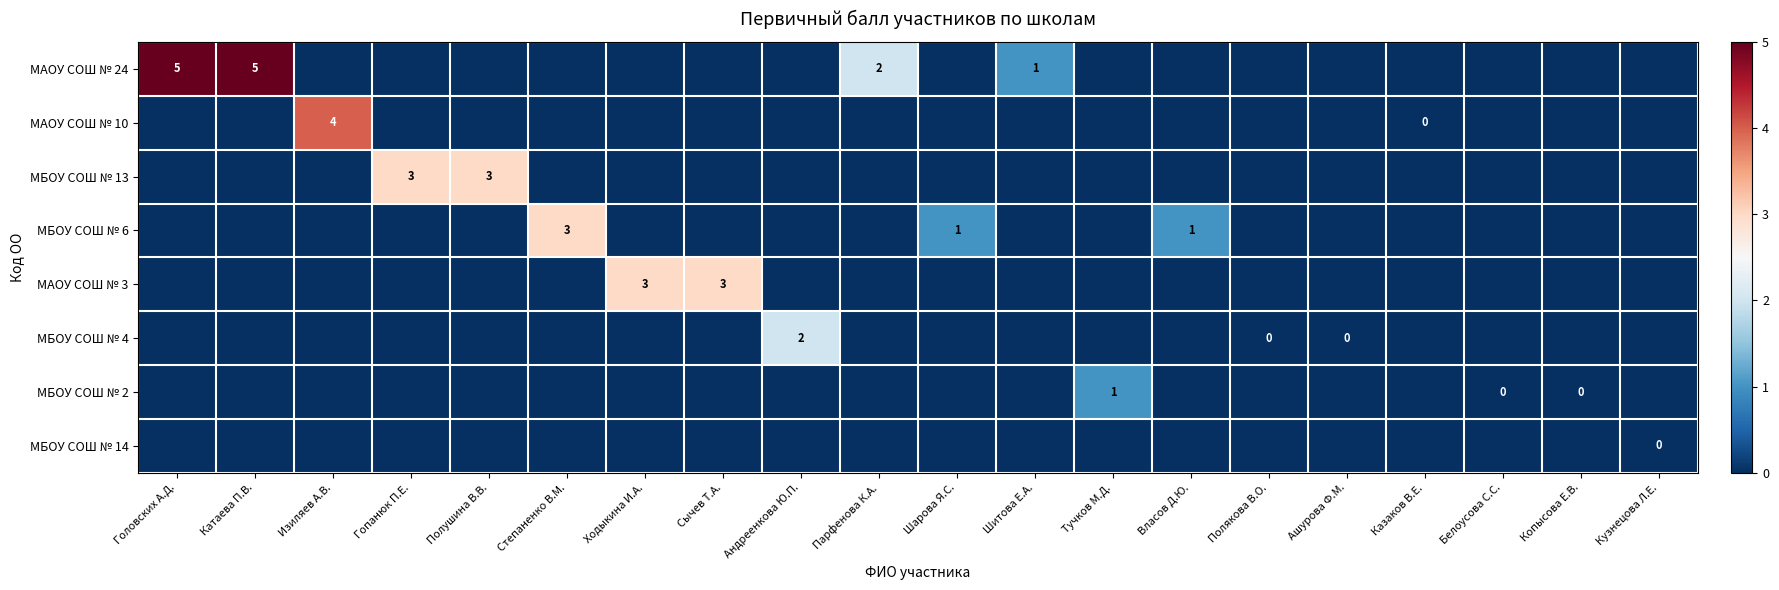

How many categories are shown in the chart?

20